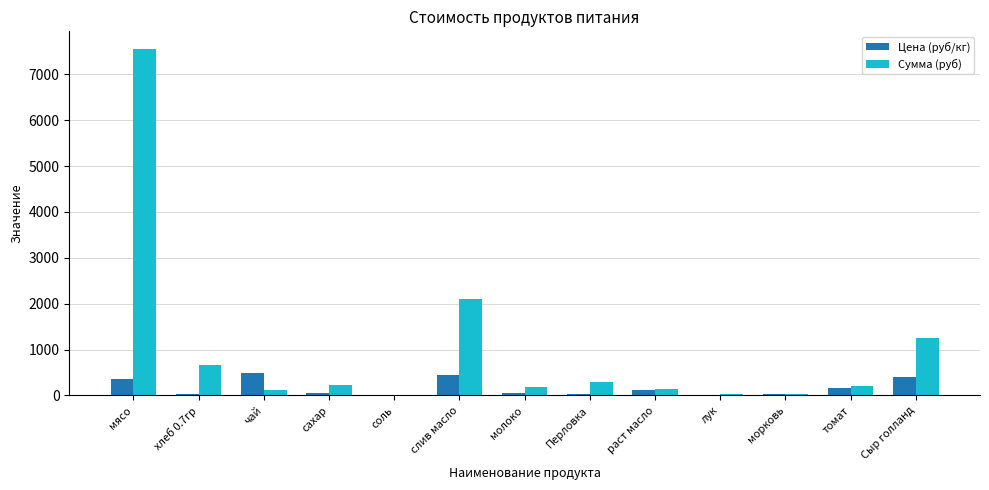

What is the sum of all Сумма (руб) values?

12813.0